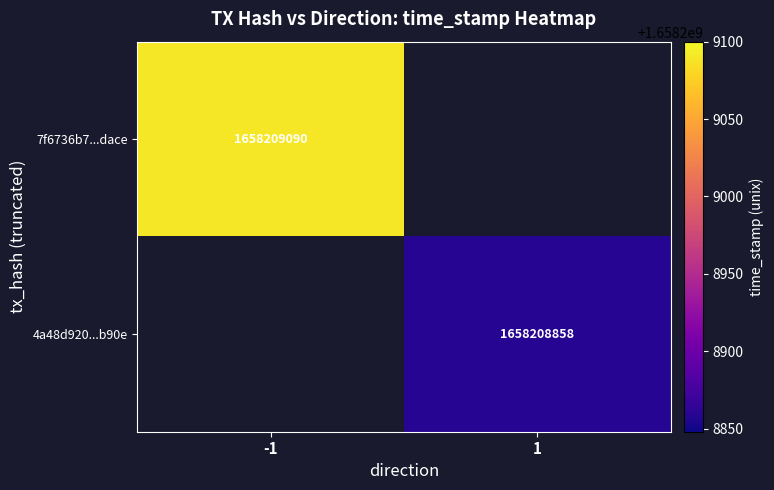

True or false: 4a48d920f84fb4979f9becff9b5dbf9d5569b90 has a value of 1658208858 at time_stamp.

True